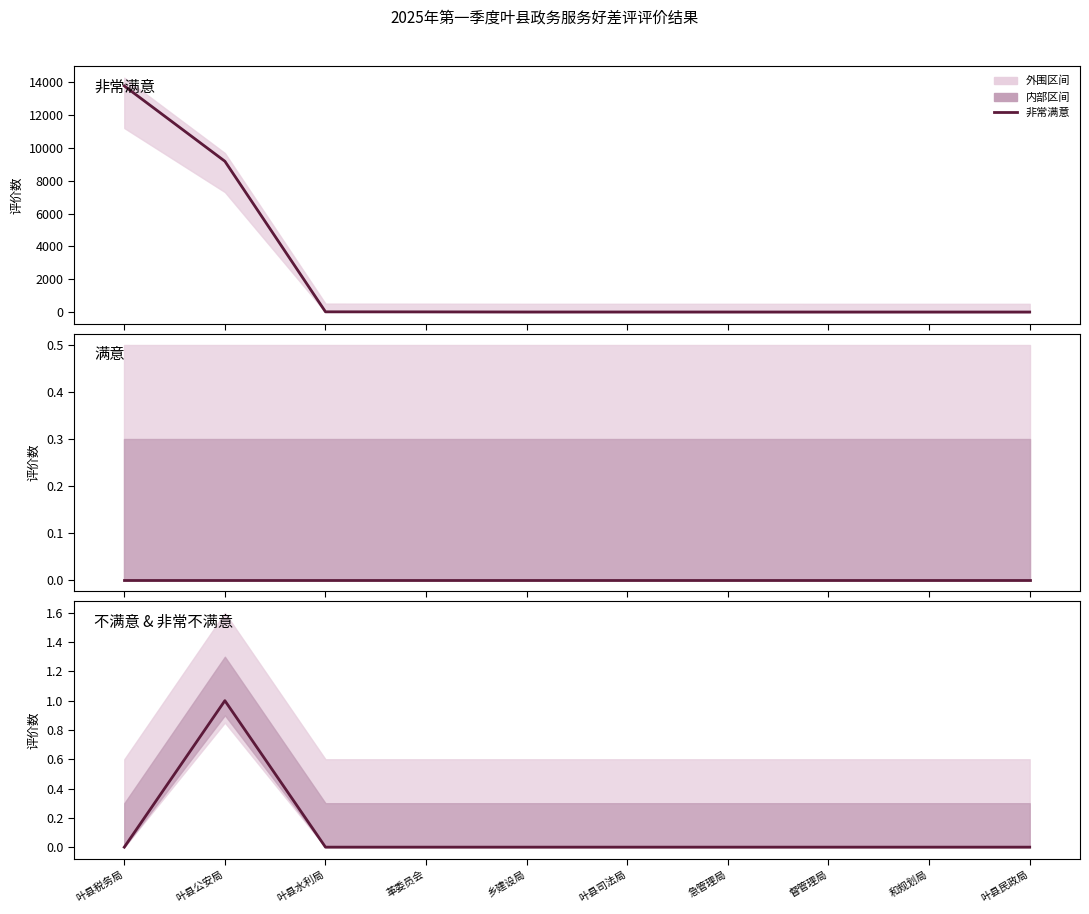

True or false: 不满意 & 非常不满意 has more than 1 points higher than both neighbors.

False